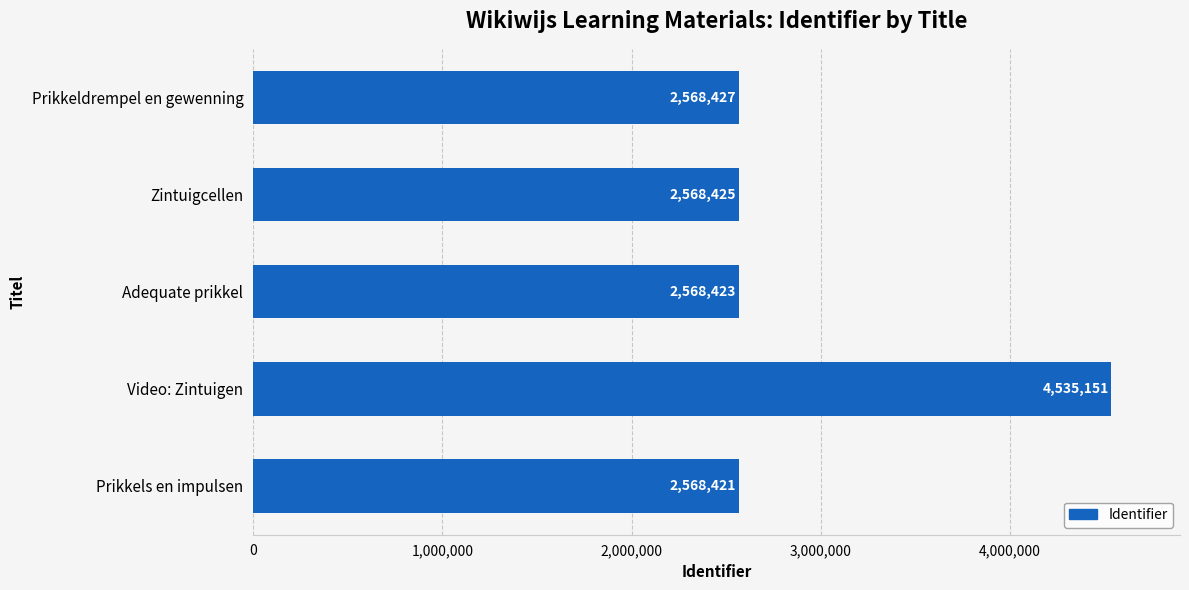

Is it true that the value at Prikkels en impulsen is 2568421?

True